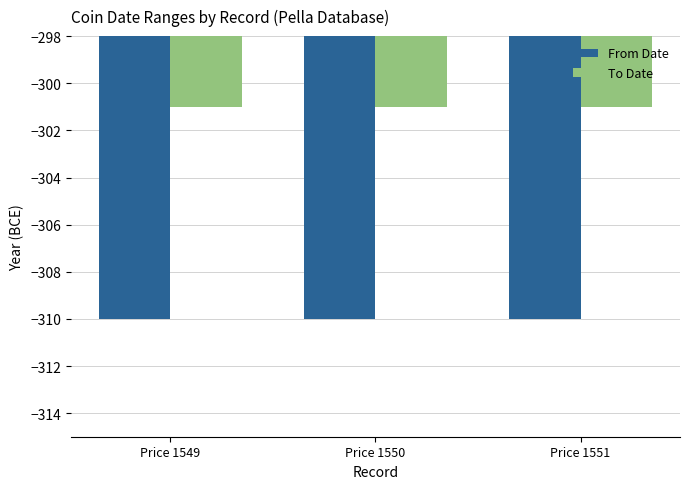

Is the value of To Date at Price 1551 greater than the value of From Date at Price 1551?

Yes